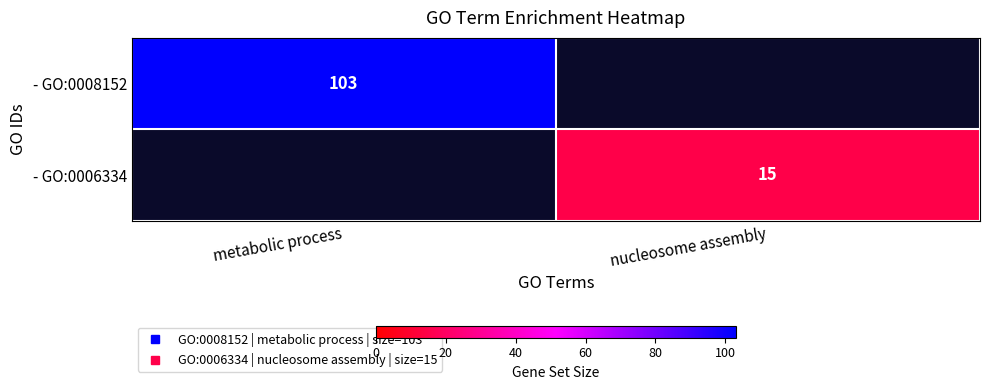

What is the approximate value of - GO:0008152 at metabolic process?

103.0